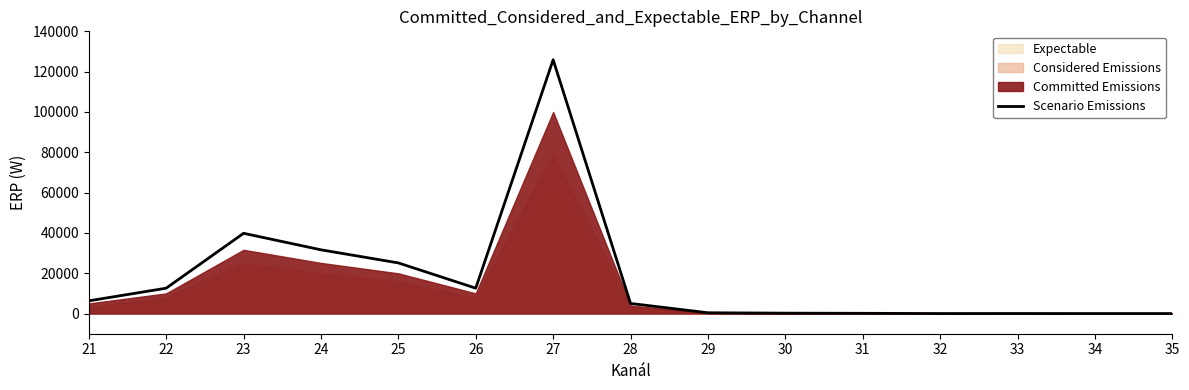

Between 28 and 33, which is larger?

28